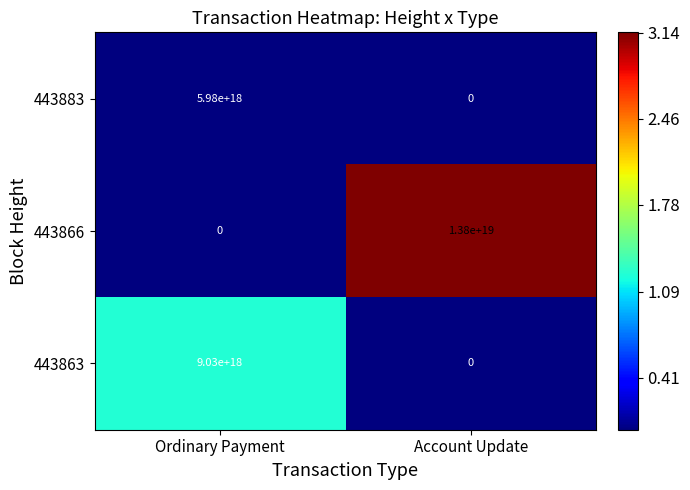

Which series has the largest range (max minus min)?

443866